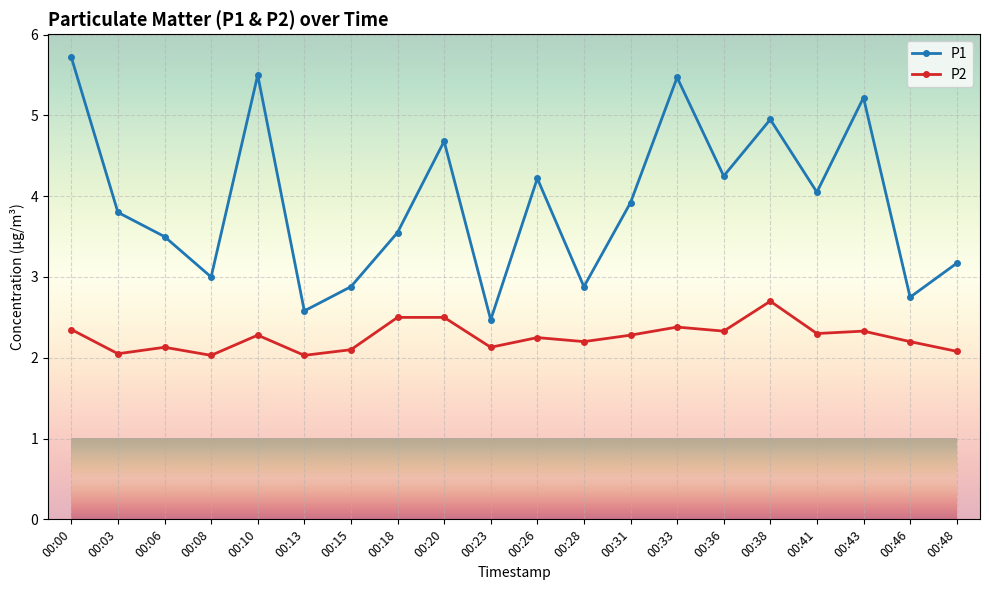

At which category does P2 reach its first local valley?

00:03